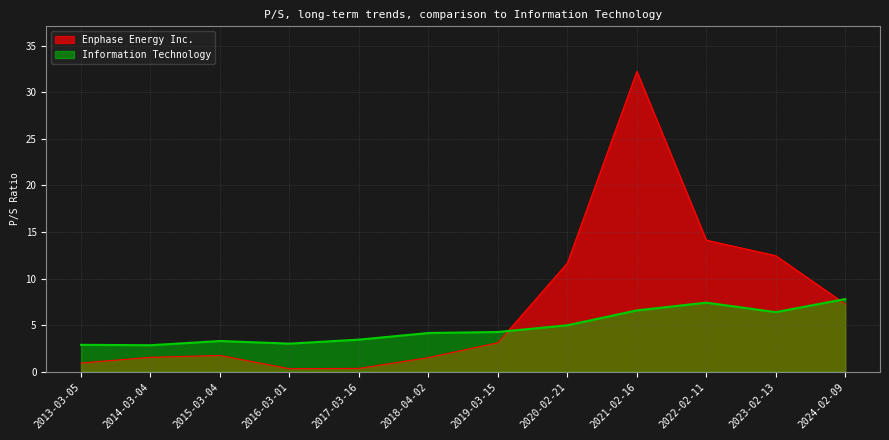

Does the chart display data point markers on the line(s)?

No